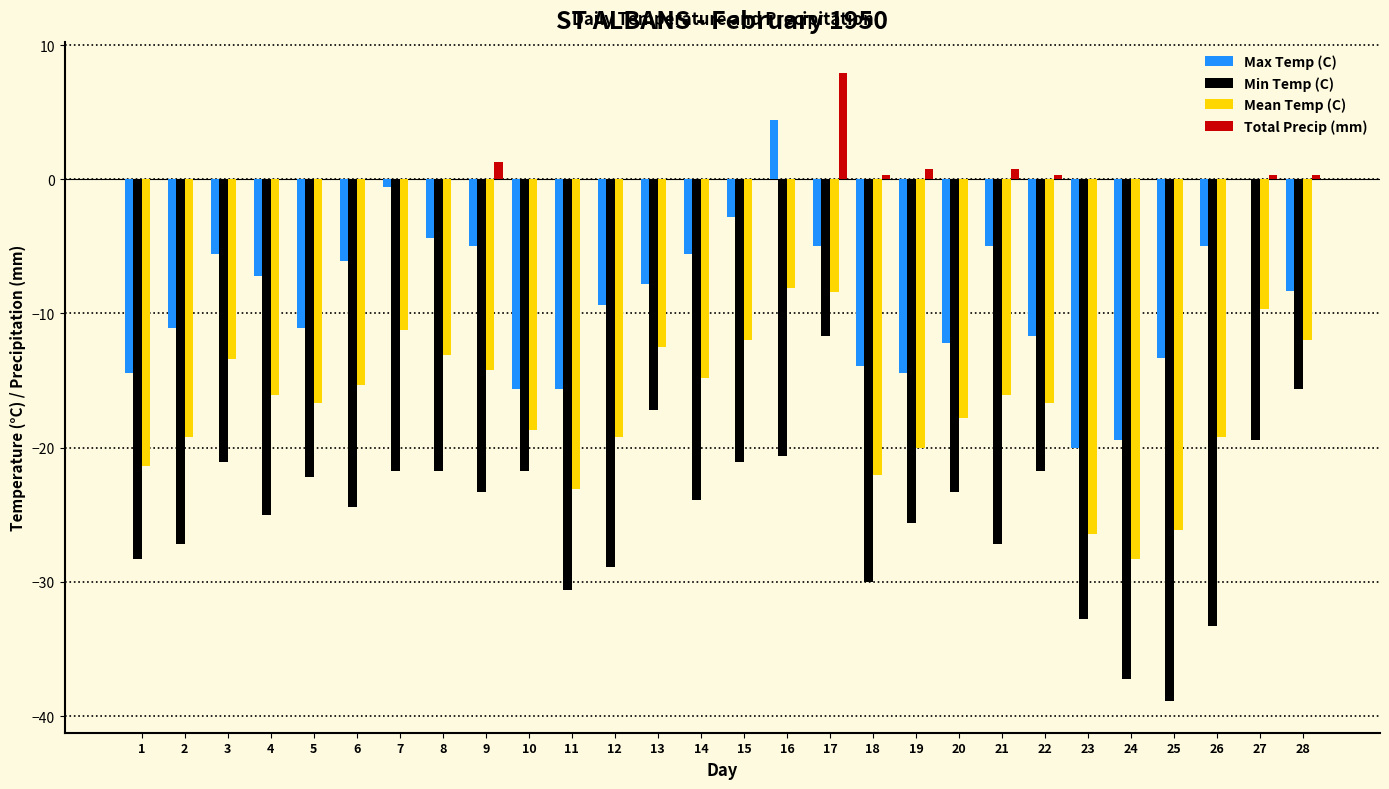

Does the chart contain stacked bars?

No